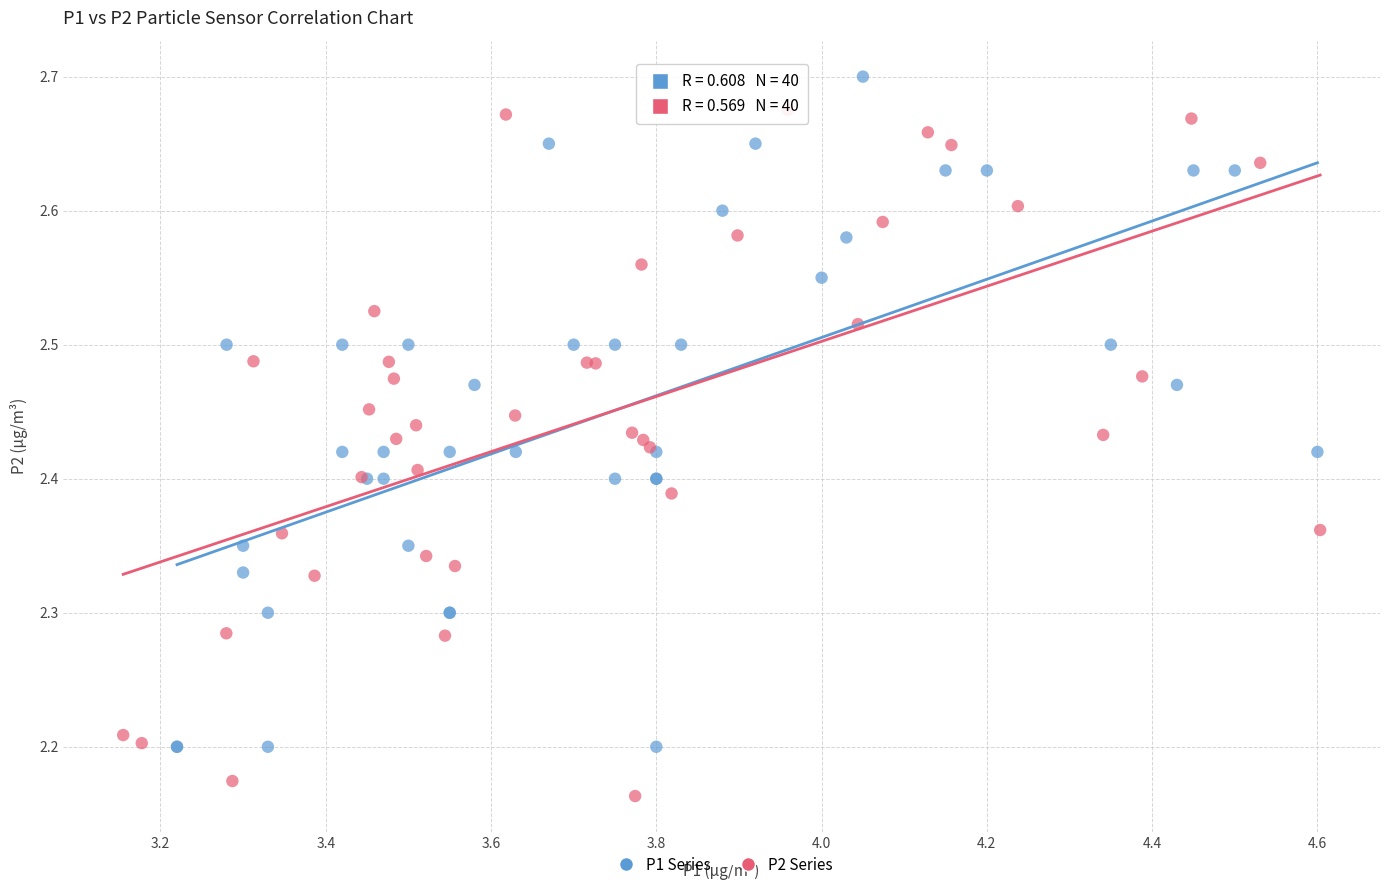

Which series contains the highest Y value?

P1 Series